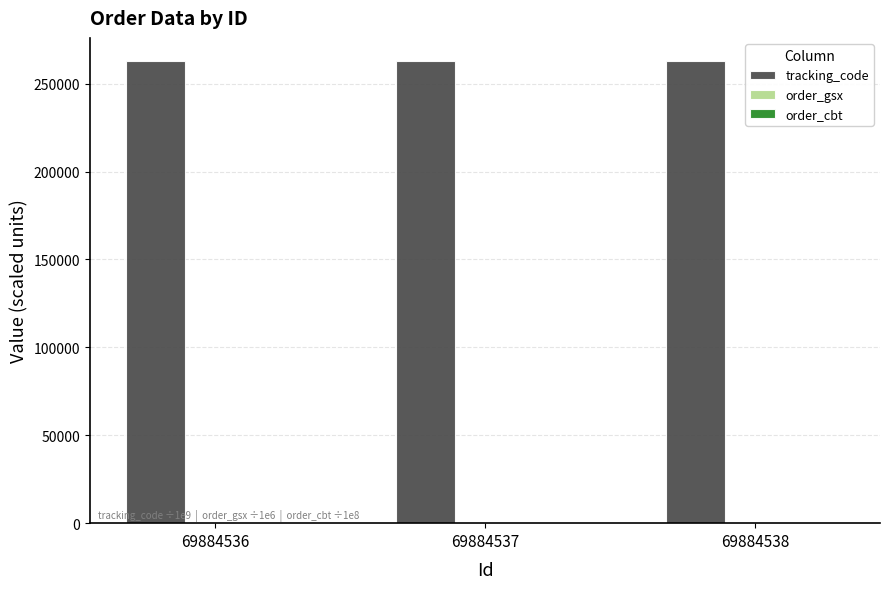

Does the chart contain stacked bars?

No